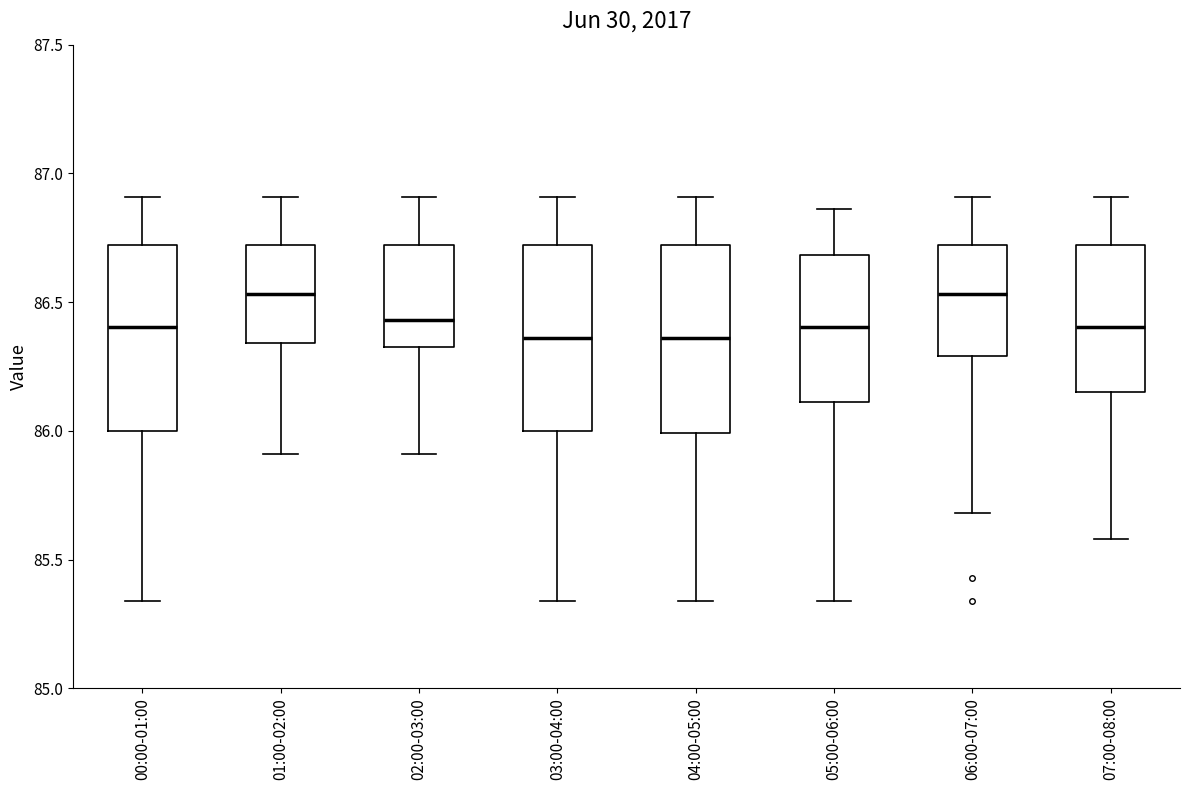

Reading left to right, transcribe this box plot: for each box, give where its median line is, the range the box spans, and where its two whiskers end, as read against the y-axis. The values are not printed on the chart, so give them approximately, as read against the axis.

00:00-01:00: median 86.40, box 86.00 to 86.70, whiskers 85.35 to 86.90
01:00-02:00: median 86.55, box 86.35 to 86.70, whiskers 85.90 to 86.90
02:00-03:00: median 86.45, box 86.35 to 86.70, whiskers 85.90 to 86.90
03:00-04:00: median 86.35, box 86.00 to 86.70, whiskers 85.35 to 86.90
04:00-05:00: median 86.35, box 86.00 to 86.70, whiskers 85.35 to 86.90
05:00-06:00: median 86.40, box 86.10 to 86.70, whiskers 85.35 to 86.85
06:00-07:00: median 86.55, box 86.30 to 86.70, whiskers 85.70 to 86.90
07:00-08:00: median 86.40, box 86.15 to 86.70, whiskers 85.60 to 86.90